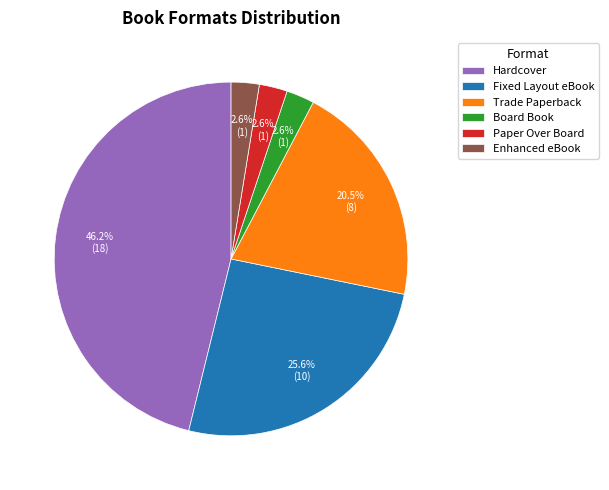

Does Board Book represent more than half of the total?

No